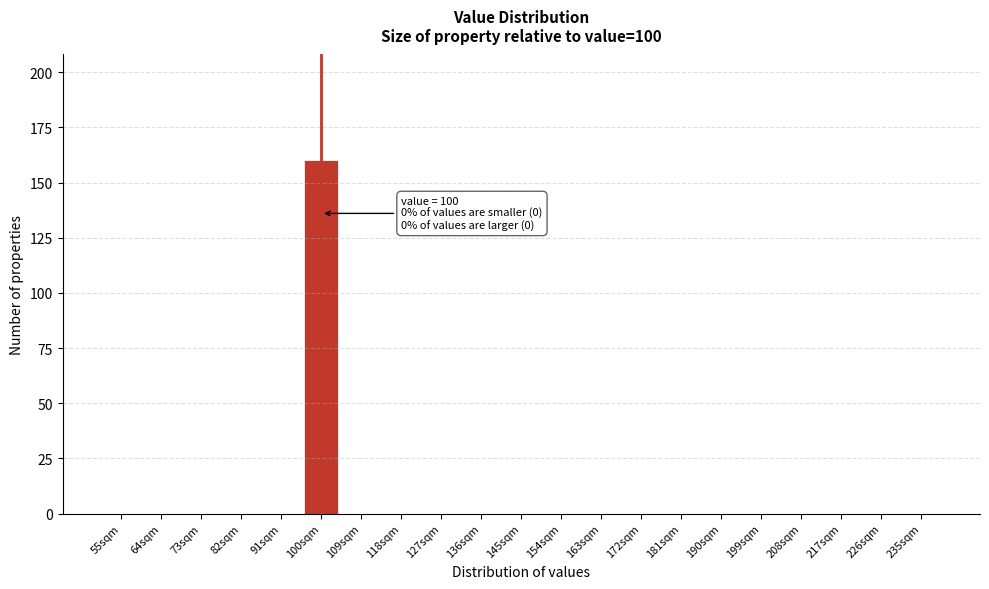

Reading left to right, extract all data points from this chart.

55sqm=0	64sqm=0	73sqm=0	82sqm=0	91sqm=0	100sqm=160	109sqm=0	118sqm=0	127sqm=0	136sqm=0	145sqm=0	154sqm=0	163sqm=0	172sqm=0	181sqm=0	190sqm=0	199sqm=0	208sqm=0	217sqm=0	226sqm=0	235sqm=0